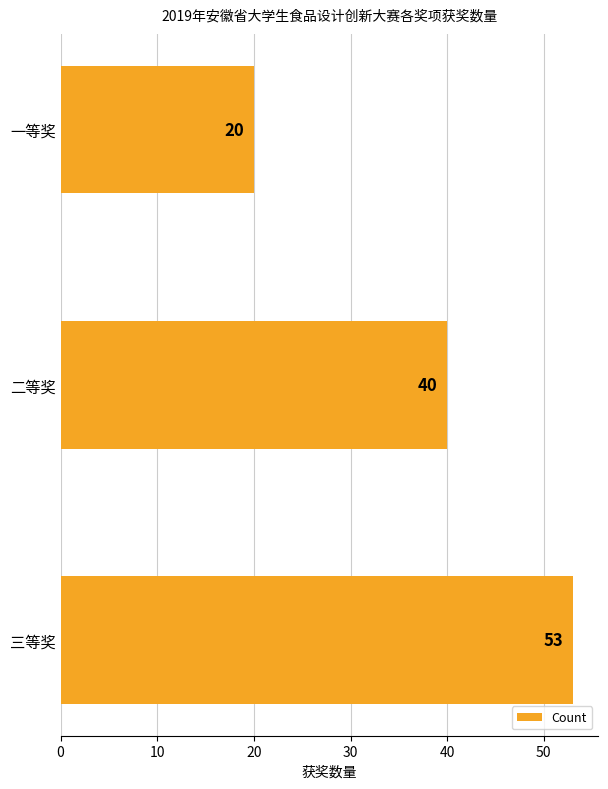

What is the ratio of the value at 一等奖 to the value at 二等奖?

0.5